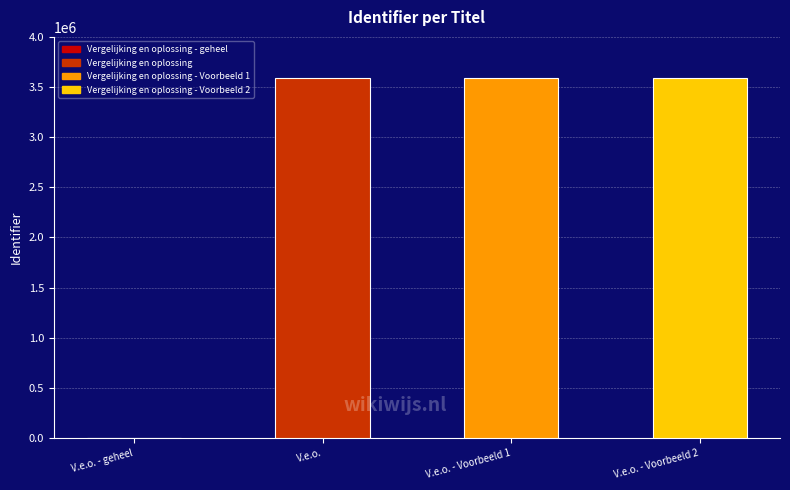

What is the label of the 2nd bar from the right?

Vergelijking en oplossing - Voorbeeld 1